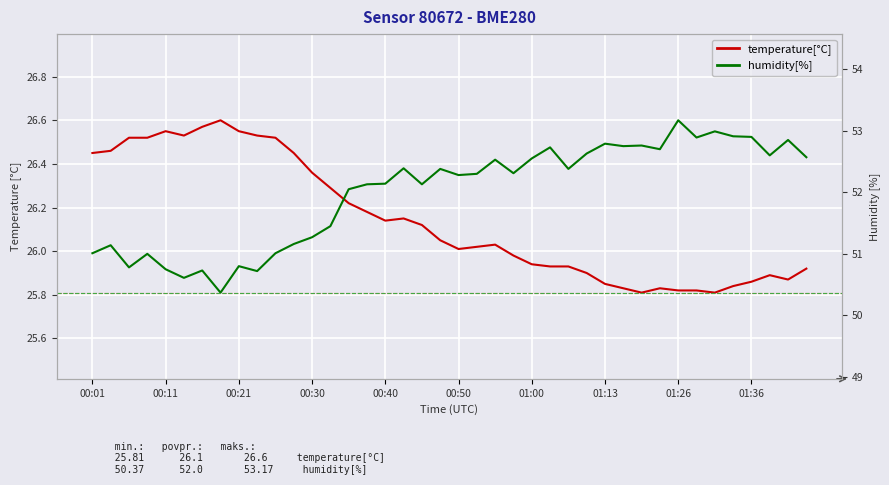

Does the chart display data point markers on the line(s)?

No